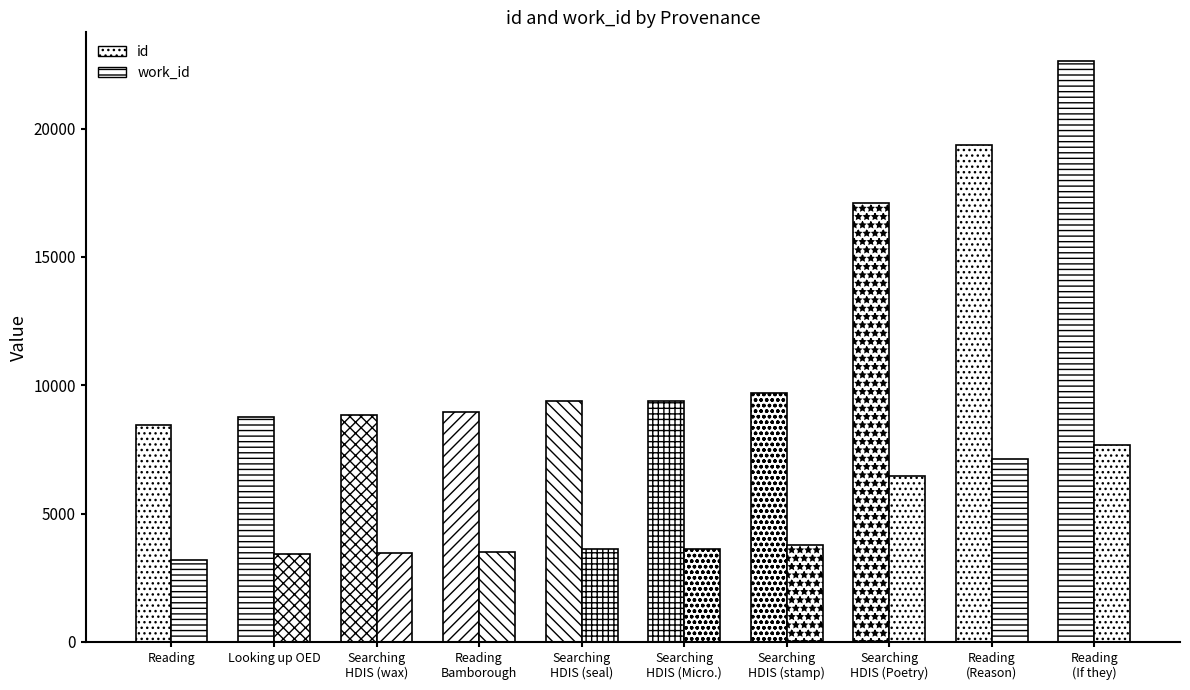

What is the maximum value for work_id?

7662